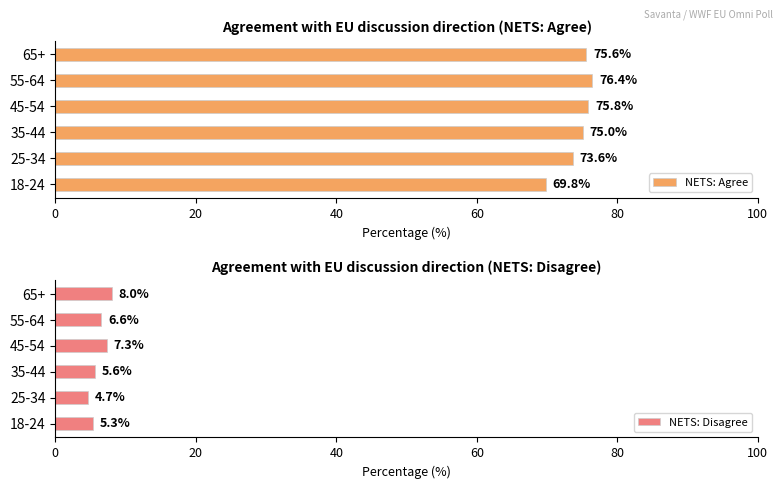

What value does the NETS: Agree series have at 55-64?

76.4